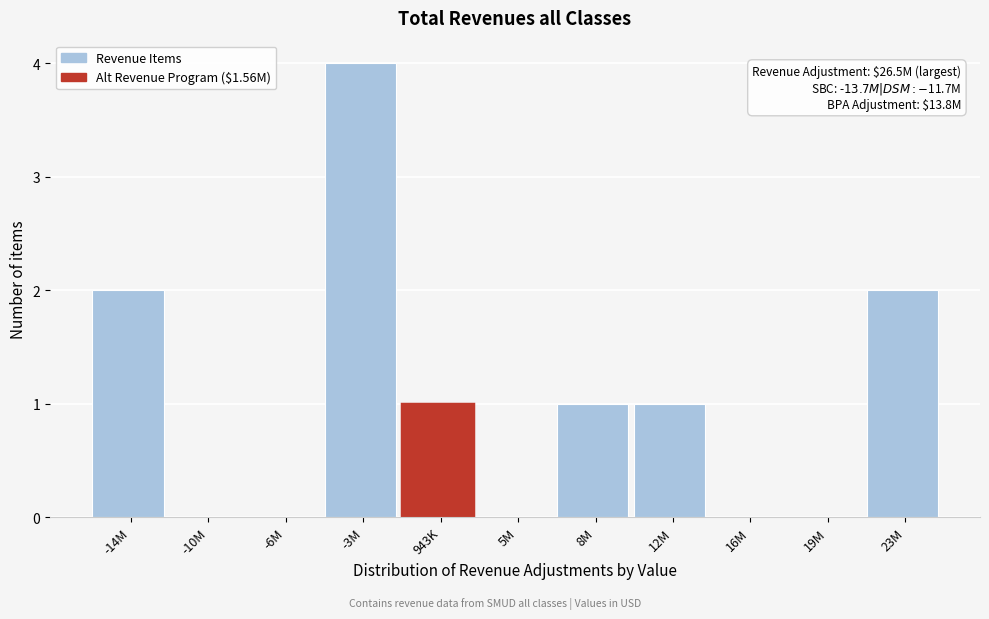

Reading left to right, list all the values displayed in this chart.

-14M=2	-10M=0	-6M=0	-3M=4	943K=1	5M=0	8M=1	12M=1	16M=0	19M=0	23M=2